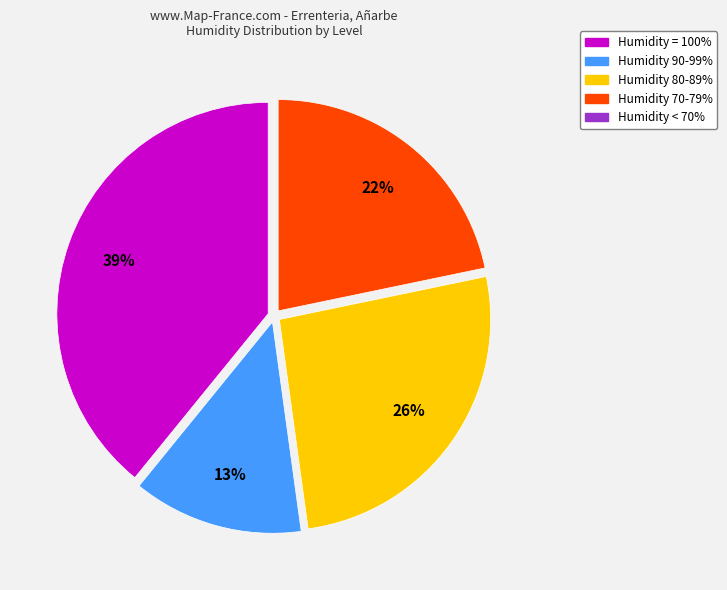

Does any single category account for the majority?

No